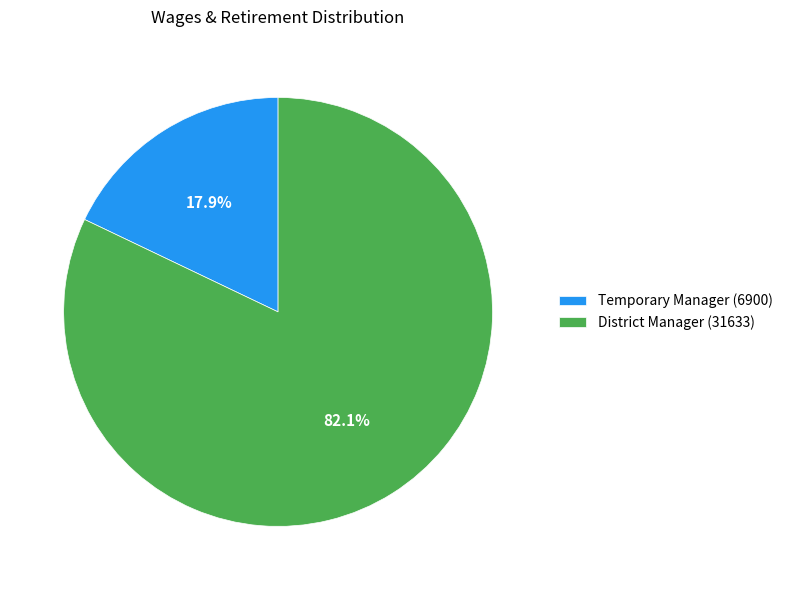

Approximately how many times larger is the value at Temporary Manager compared to District Manager?

0.2